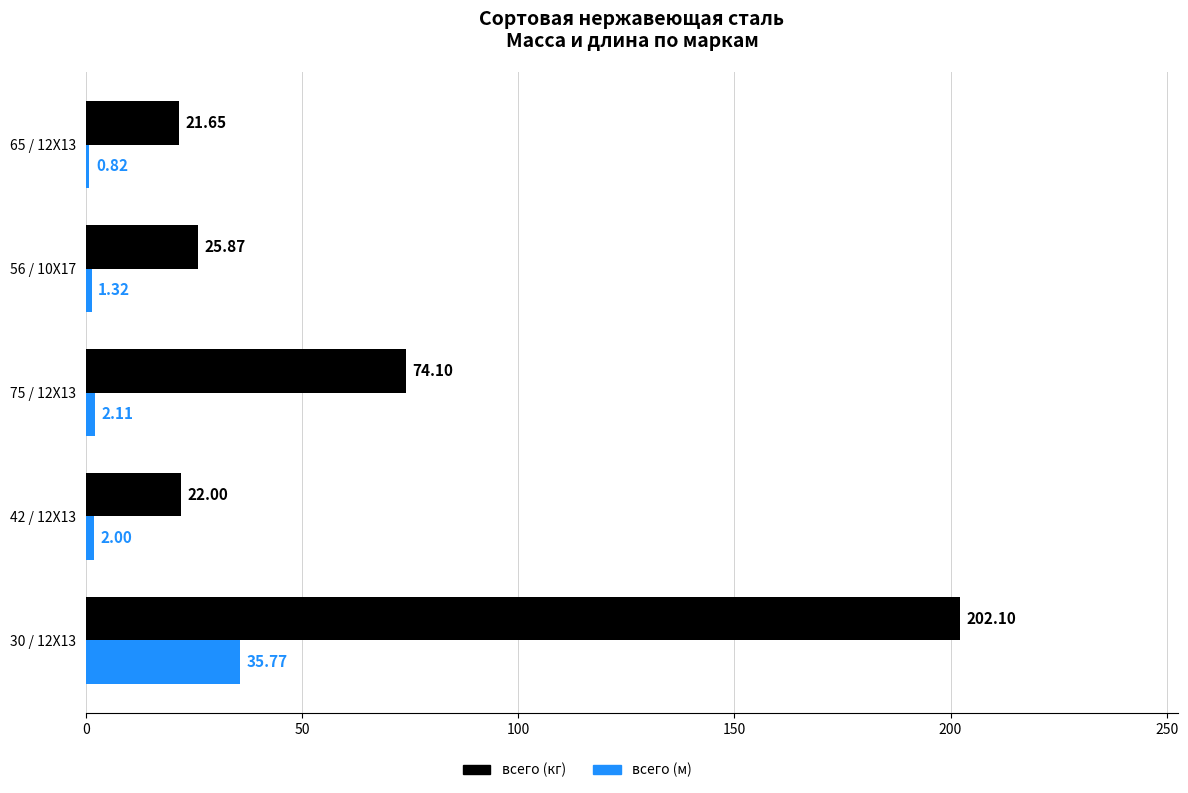

What is the difference between the highest and lowest values at 42 / 12Х13?

20.0